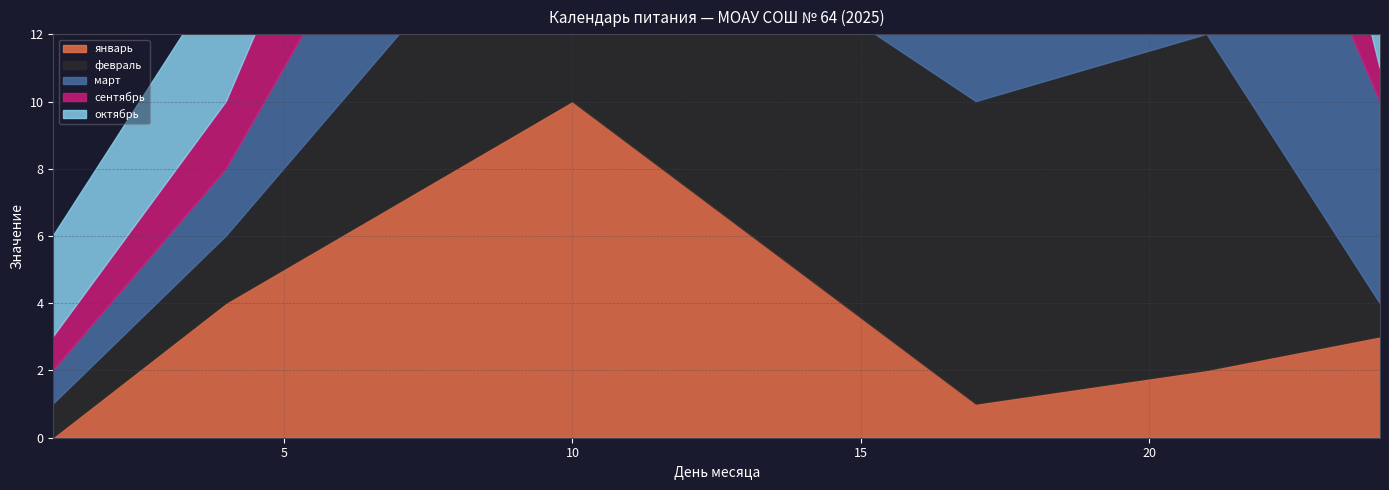

True or false: февраль and март cross at least once.

False